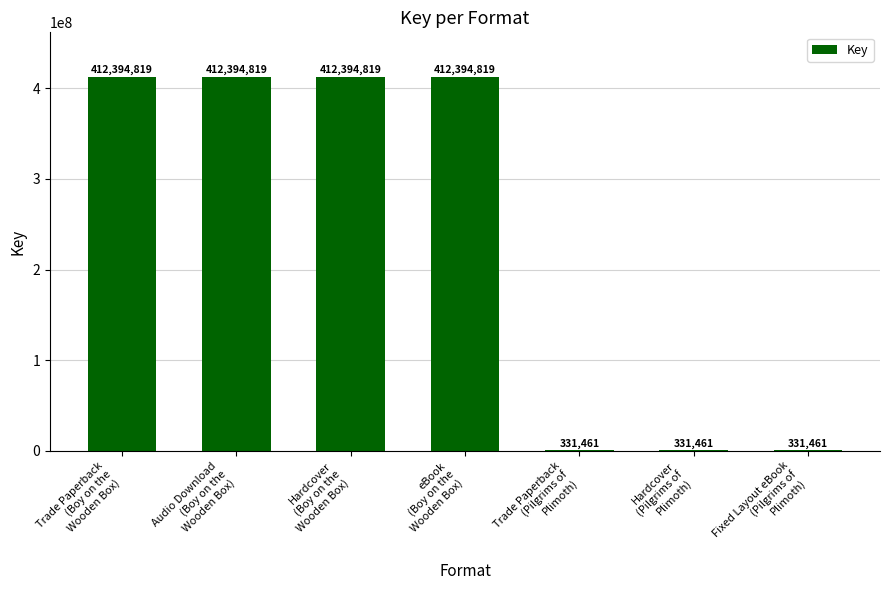

Is it true that the value at Hardcover
(Boy on the
Wooden Box) is 219132771?

False